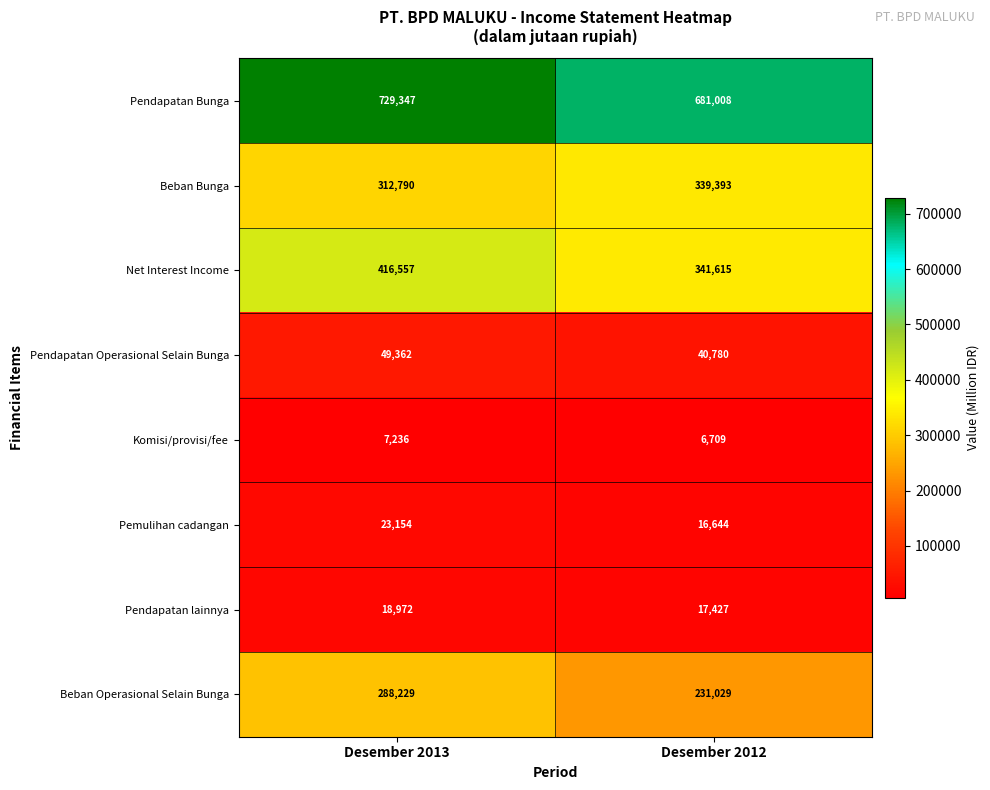

What is the spread (max minus min) of values at Desember 2012?

674299